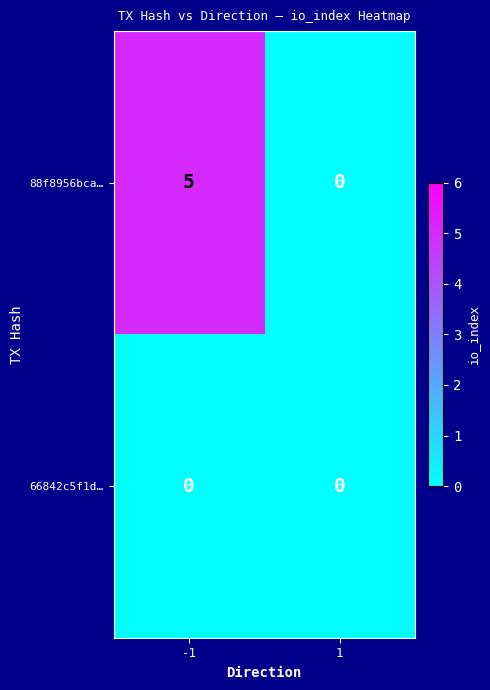

What is the difference between the maximum and minimum values in the 88f8956bca… series?

5